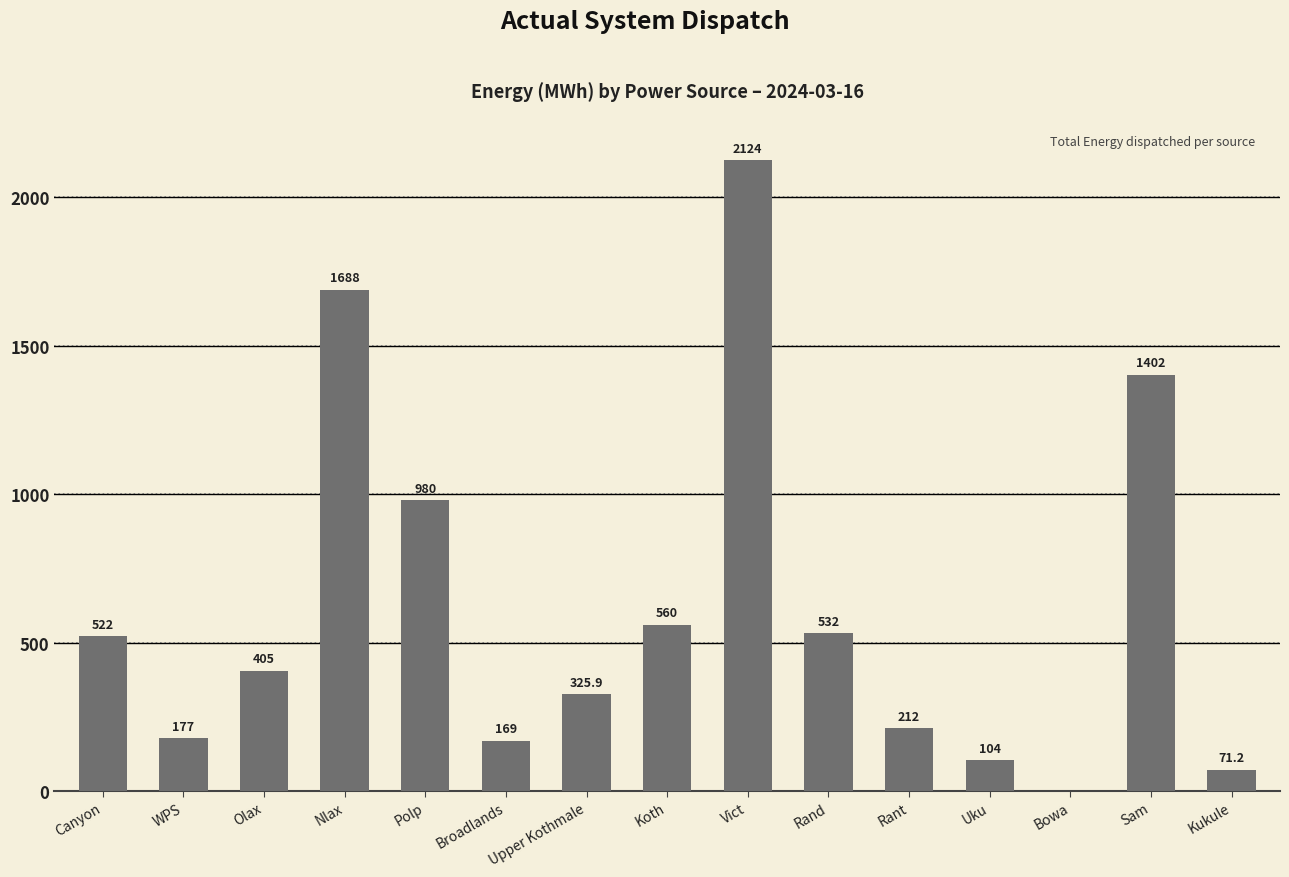

At which label does the data first exceed 405?

Canyon